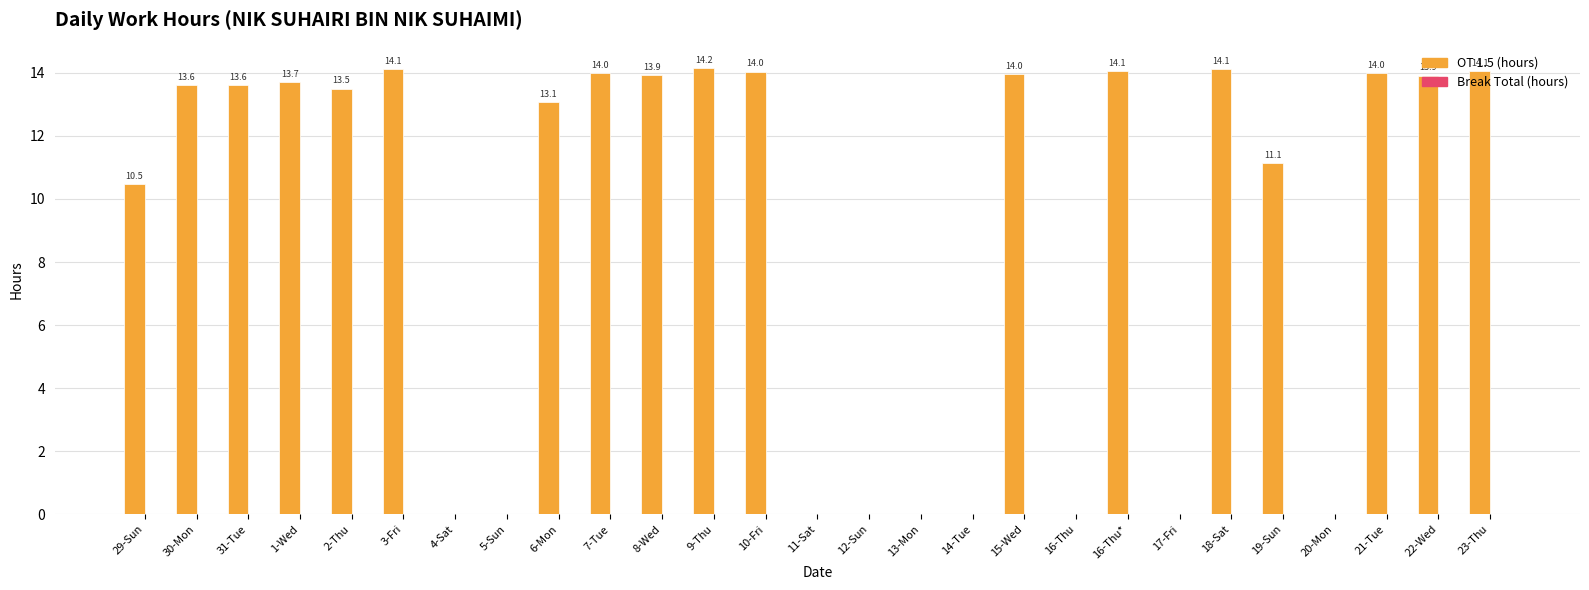

What is the sum of the values at 15-Wed and 11-Sat?

14.0